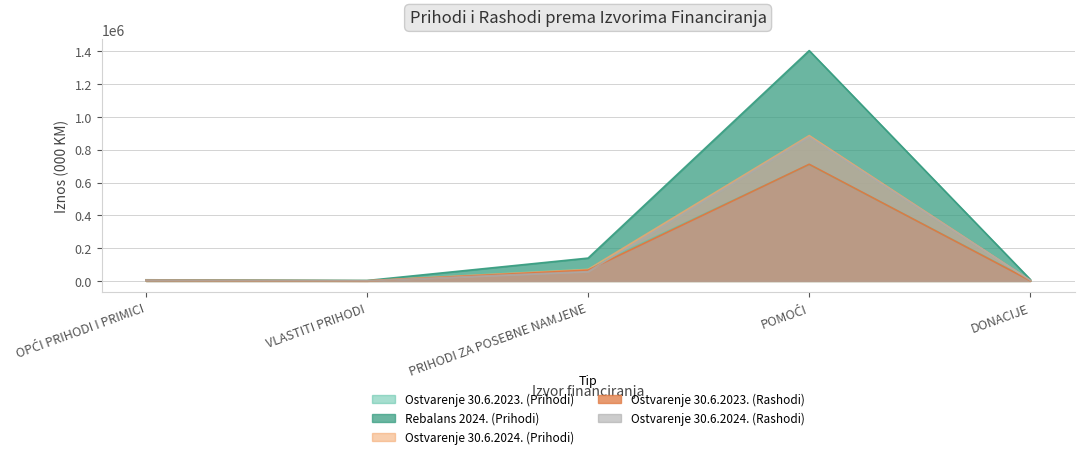

Reading right to left, transcribe all the data shown in this chart.

Ostvarenje 30.6.2023. (Prihodi): DONACIJE=4150.0	POMOĆI=709607.9	PRIHODI ZA POSEBNE NAMJENE=75447.5	VLASTITI PRIHODI=1448.2	OPĆI PRIHODI I PRIMICI=3504.1
Rebalans 2024. (Prihodi): DONACIJE=8800.0	POMOĆI=1404462.5	PRIHODI ZA POSEBNE NAMJENE=139155.0	VLASTITI PRIHODI=2497.0	OPĆI PRIHODI I PRIMICI=6876.0
Ostvarenje 30.6.2024. (Prihodi): DONACIJE=3454.0	POMOĆI=886318.8	PRIHODI ZA POSEBNE NAMJENE=70446.6	VLASTITI PRIHODI=1492.2	OPĆI PRIHODI I PRIMICI=4476.9
Ostvarenje 30.6.2023. (Rashodi): DONACIJE=1200.0	POMOĆI=711261.4	PRIHODI ZA POSEBNE NAMJENE=65593.9	VLASTITI PRIHODI=19.2	OPĆI PRIHODI I PRIMICI=3504.1
Ostvarenje 30.6.2024. (Rashodi): DONACIJE=3354.0	POMOĆI=878377.3	PRIHODI ZA POSEBNE NAMJENE=56709.8	VLASTITI PRIHODI=649.4	OPĆI PRIHODI I PRIMICI=4772.9